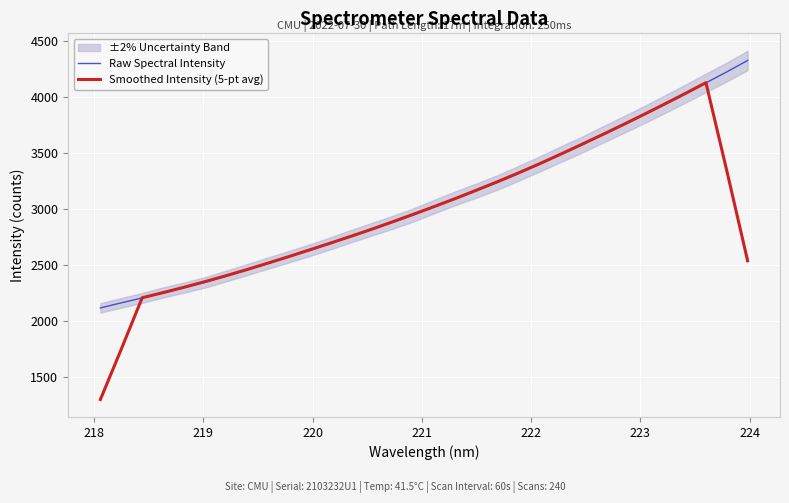

What is the lowest value of the Raw Spectral Intensity series?

2116.5